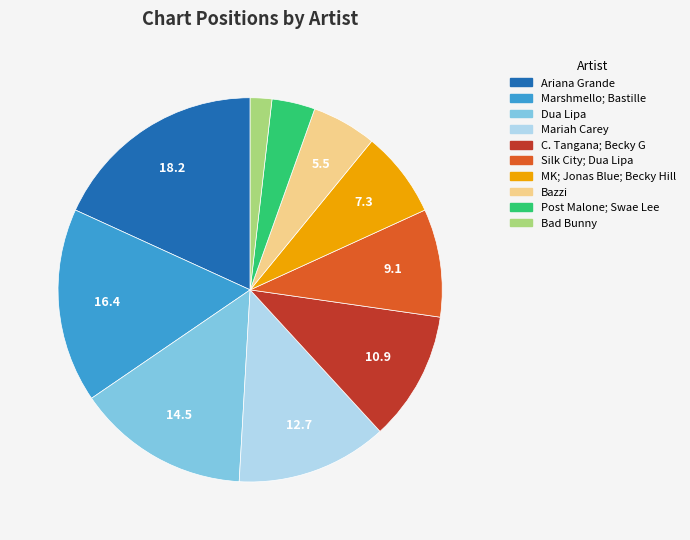

Do Bazzi and C. Tangana; Becky G together represent more than half of the pie?

No